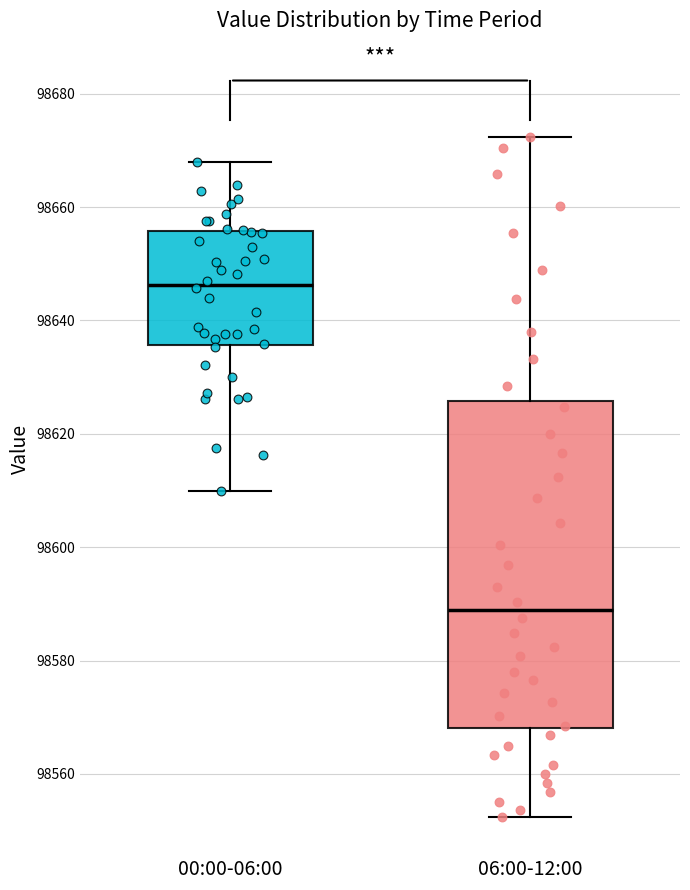

Which box is the tallest, from its lower edge to its upper edge?

06:00-12:00